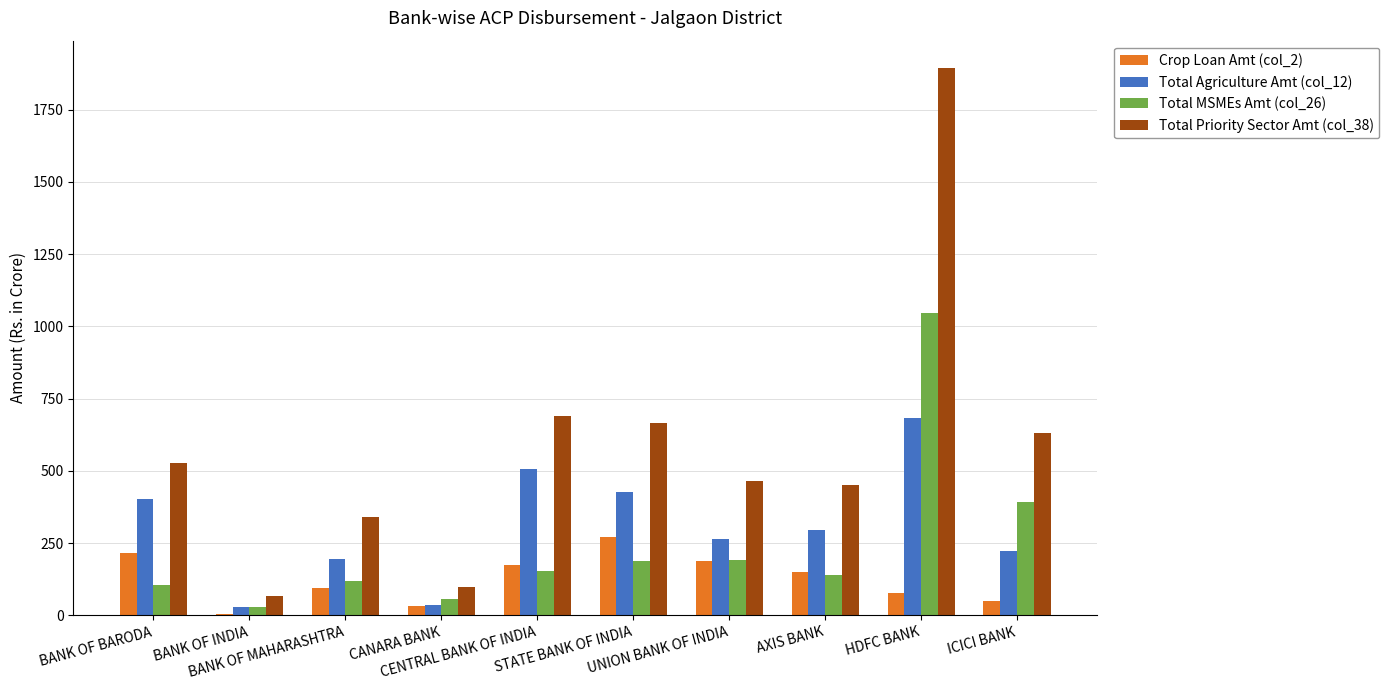

How many series are shown in this chart?

4